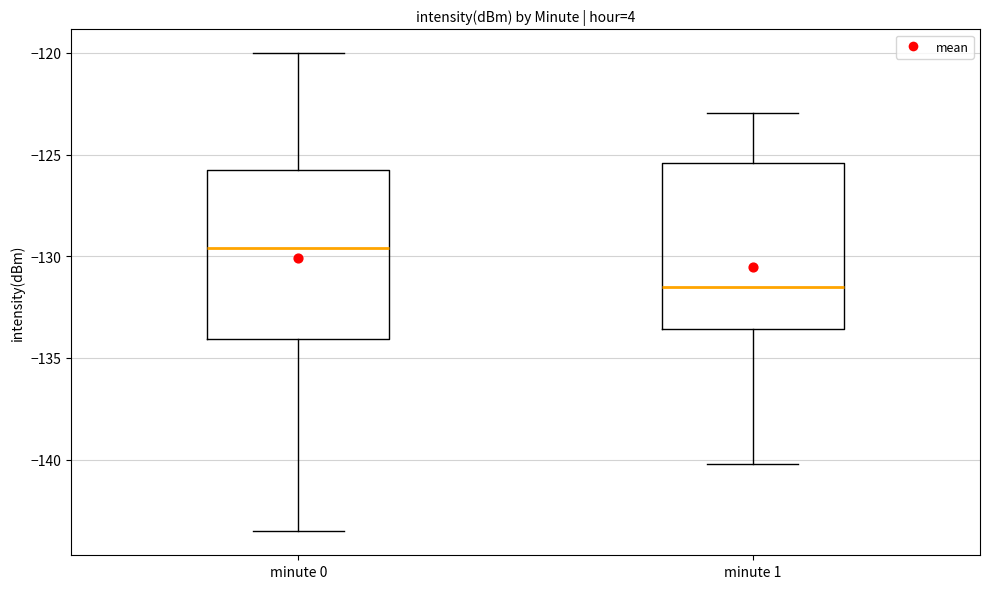

Which box's median line is the lowest?

minute 1